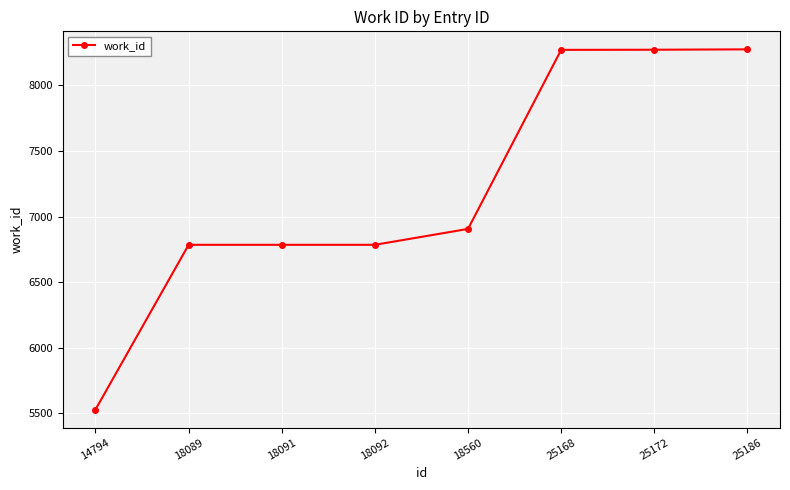

What is the sum of all values?

57606